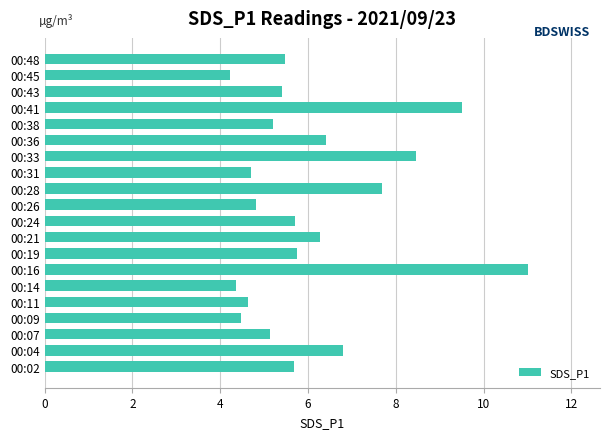

What is the greatest value displayed?

11.0